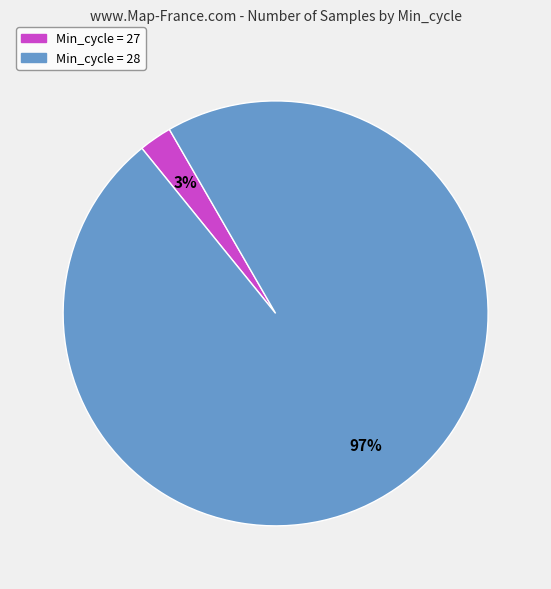

Is there any slice that represents more than half of the pie?

Yes